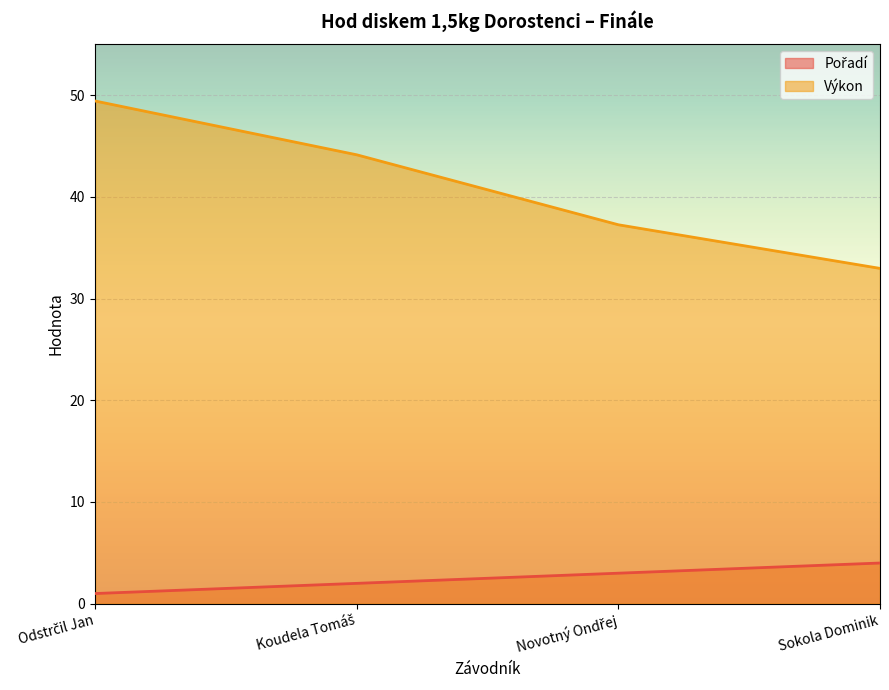

What position from the right is Odstrčil Jan?

4